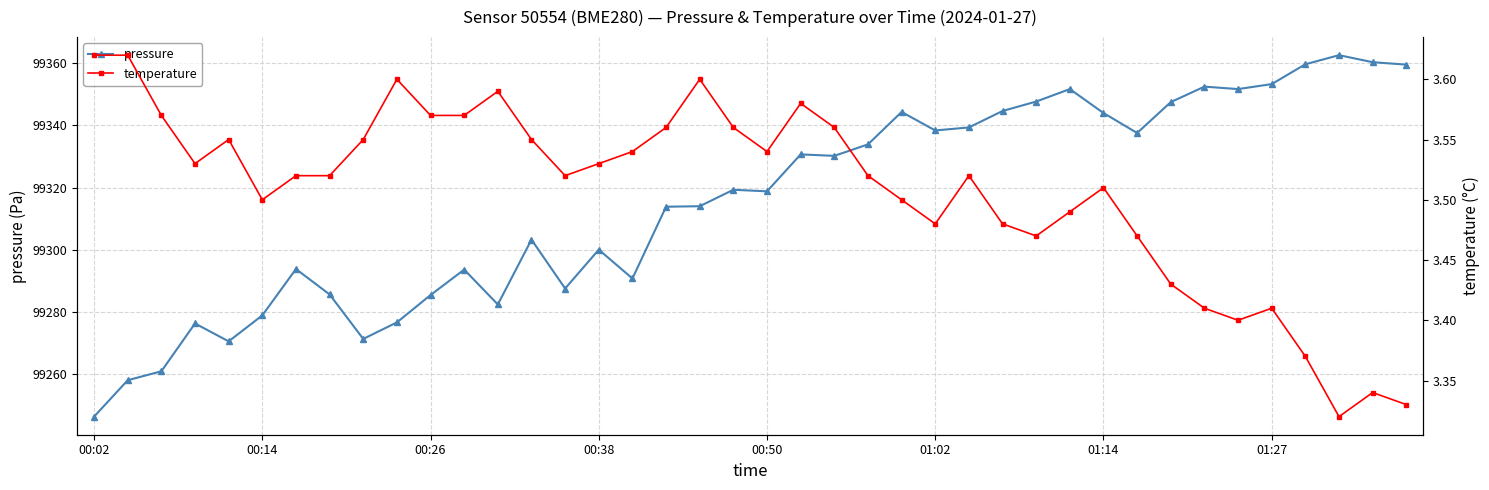

What is the lowest value of the pressure series?

99246.5